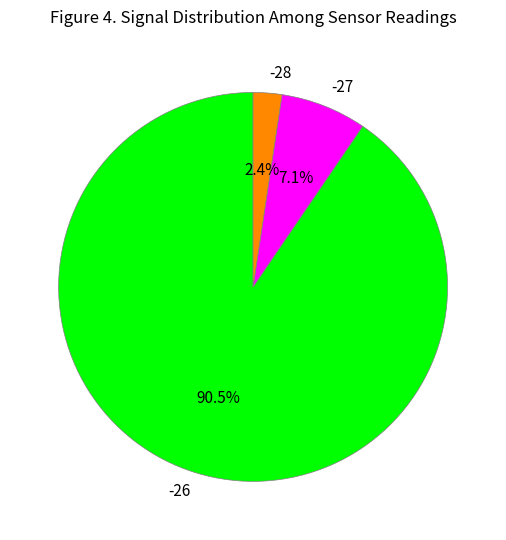

What is the ratio of the value at -27 to the value at -26?

0.1